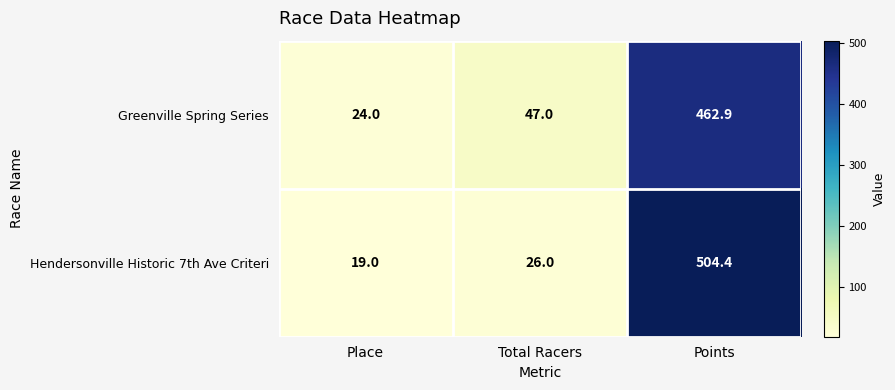

Reading left to right, transcribe all the data shown in this chart.

Greenville Spring Series: 24.0	47.0	462.9
Hendersonville Historic 7th Ave Criteri: 19.0	26.0	504.4